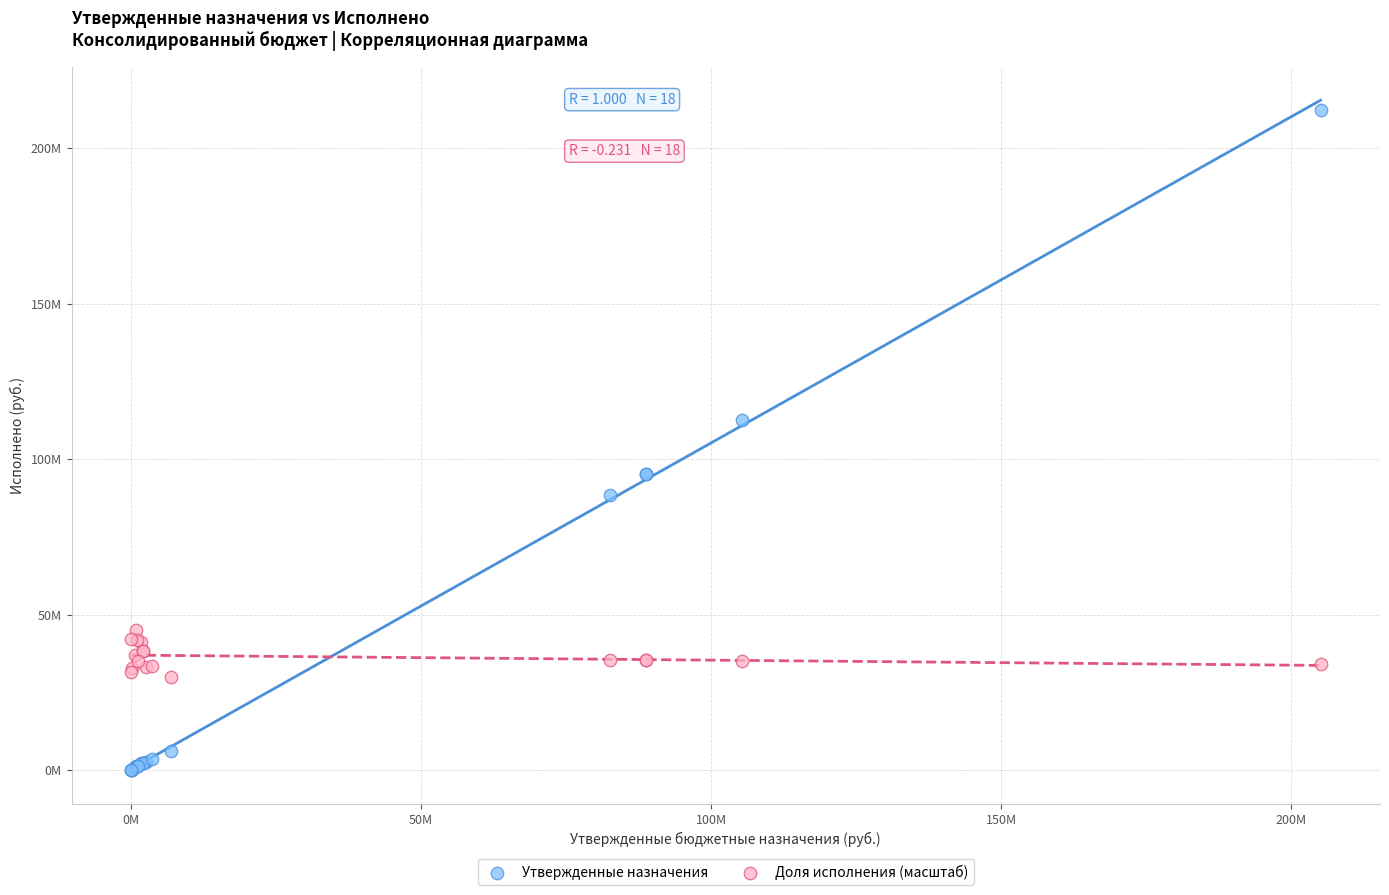

What are all the series names shown in the legend?

Утвержденные назначения, Доля исполнения (масштаб)